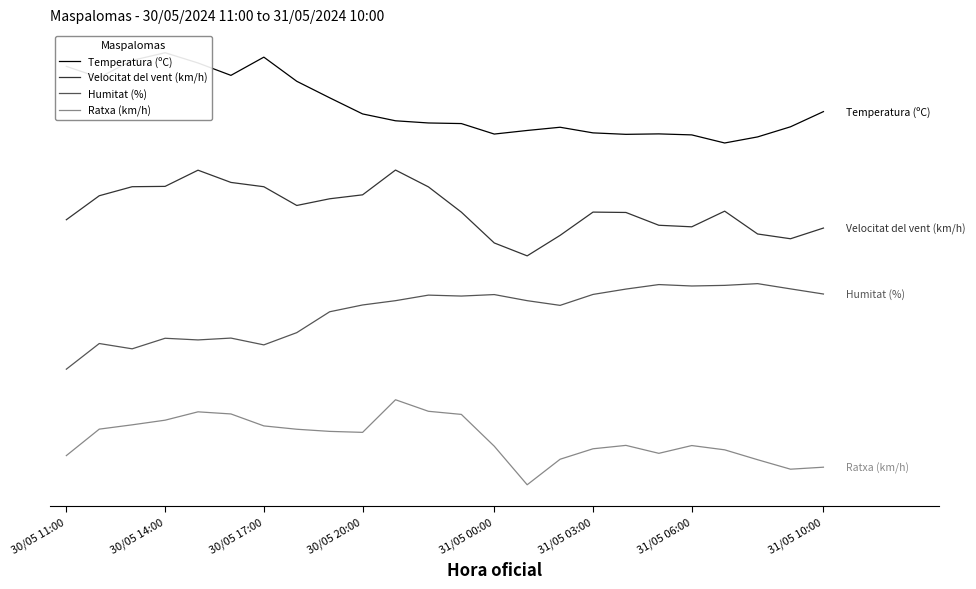

What is the sum of the Velocitat del vent (km/h) values at 12 and 30/05 20:00?

99.6